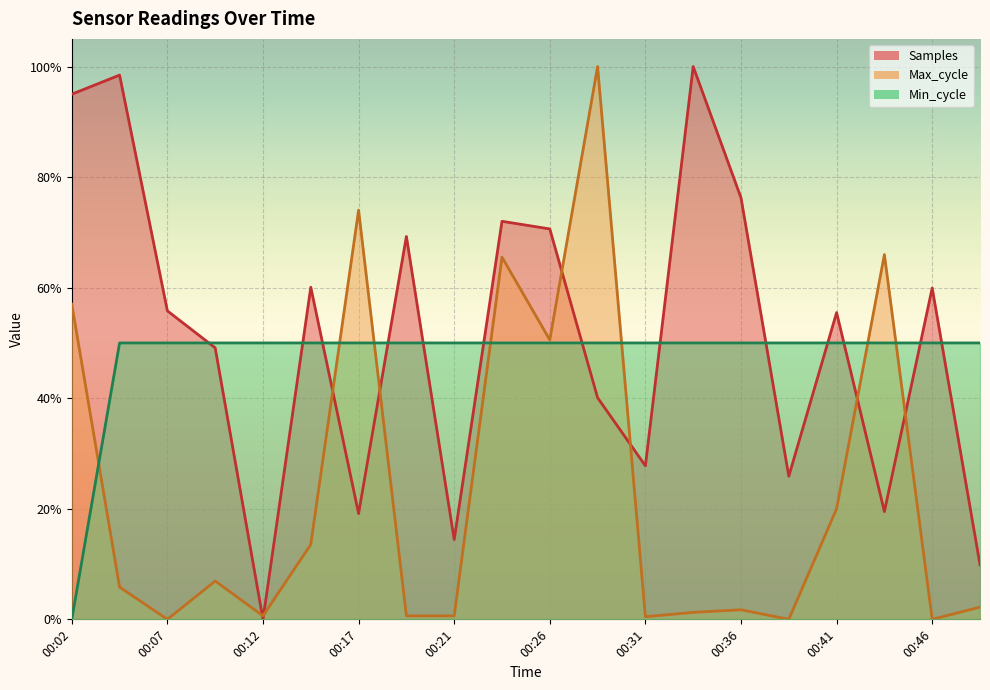

Reading left to right, extract all data points from this chart.

Samples: 0.9	1.0	0.6	0.5	0.0	0.6	0.2	0.7	0.1	0.7	0.7	0.4	0.3	1.0	0.8	0.3	0.6	0.2	0.6	0.1
Max_cycle: 0.6	0.1	0.0	0.1	0.0	0.1	0.7	0.0	0.0	0.7	0.5	1.0	0.0	0.0	0.0	0.0	0.2	0.7	0.0	0.0
Min_cycle: 0.0	0.5	0.5	0.5	0.5	0.5	0.5	0.5	0.5	0.5	0.5	0.5	0.5	0.5	0.5	0.5	0.5	0.5	0.5	0.5